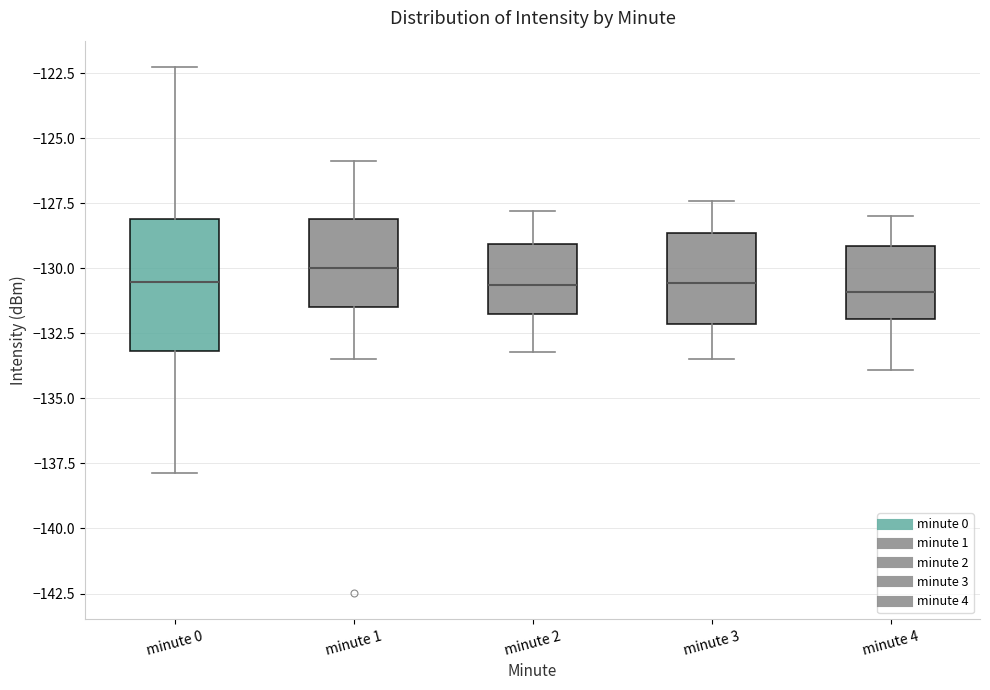

Where does the lower whisker of the box for minute 3 end on the y-axis? The values are not printed on the chart, so give them approximately, as read against the axis.

-133.5